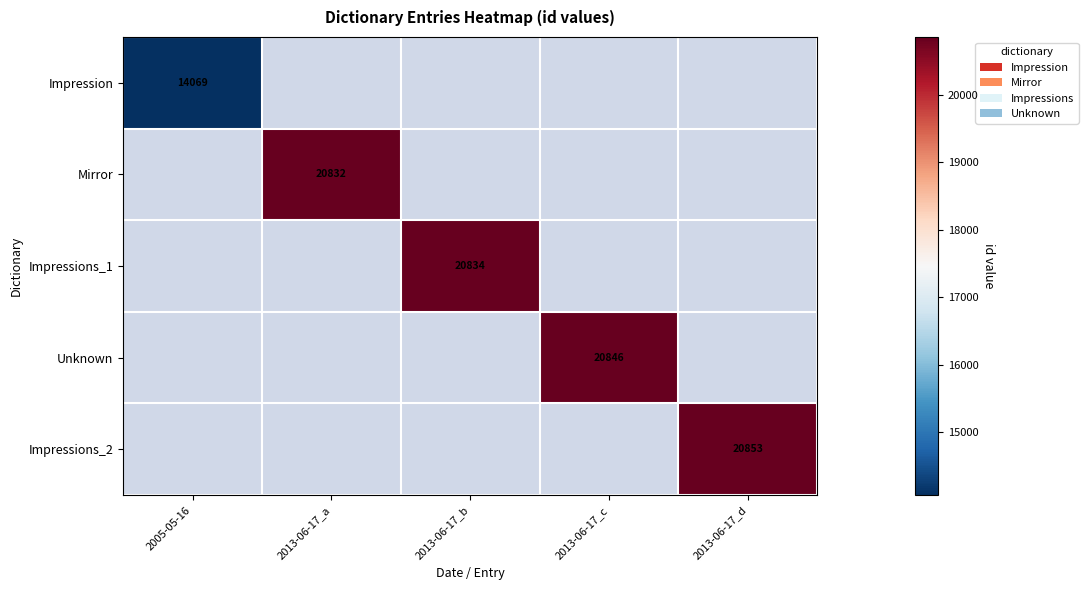

The value of Unknown at 2013-06-17_c is 20846. True or false?

True